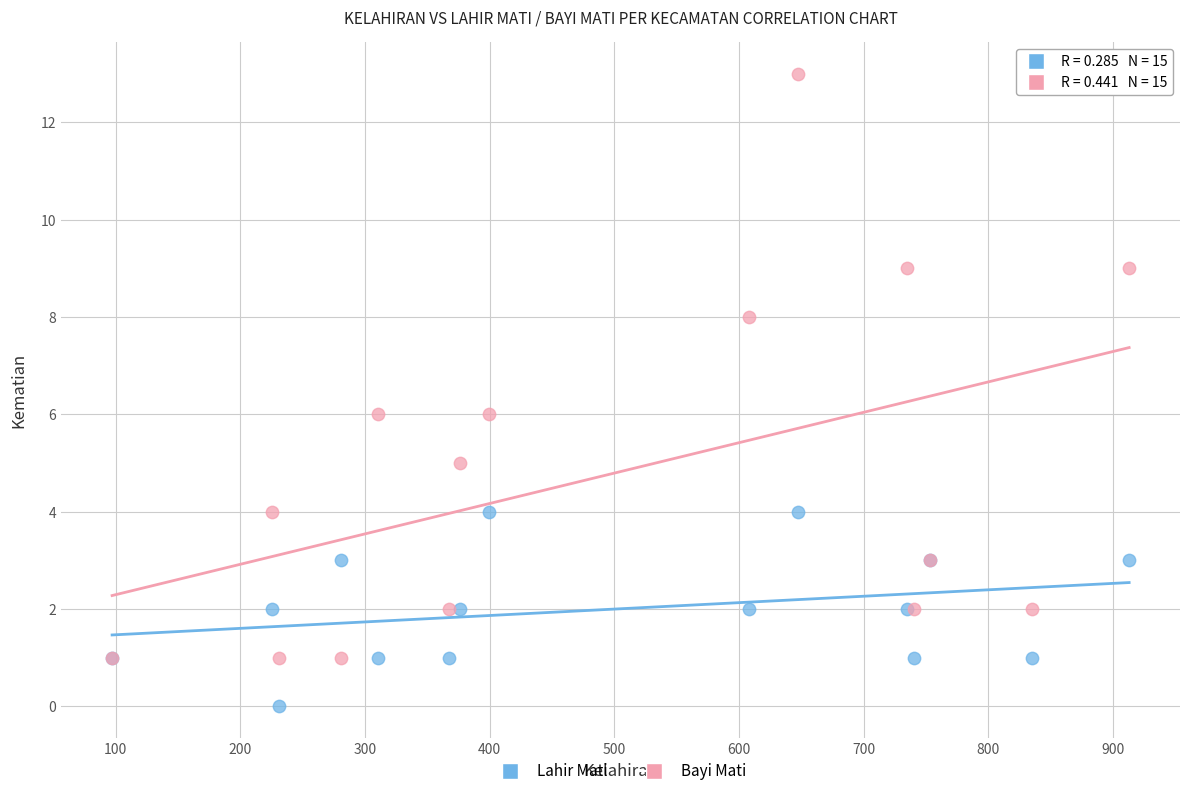

Which series reaches the minimum Y coordinate?

Lahir Mati